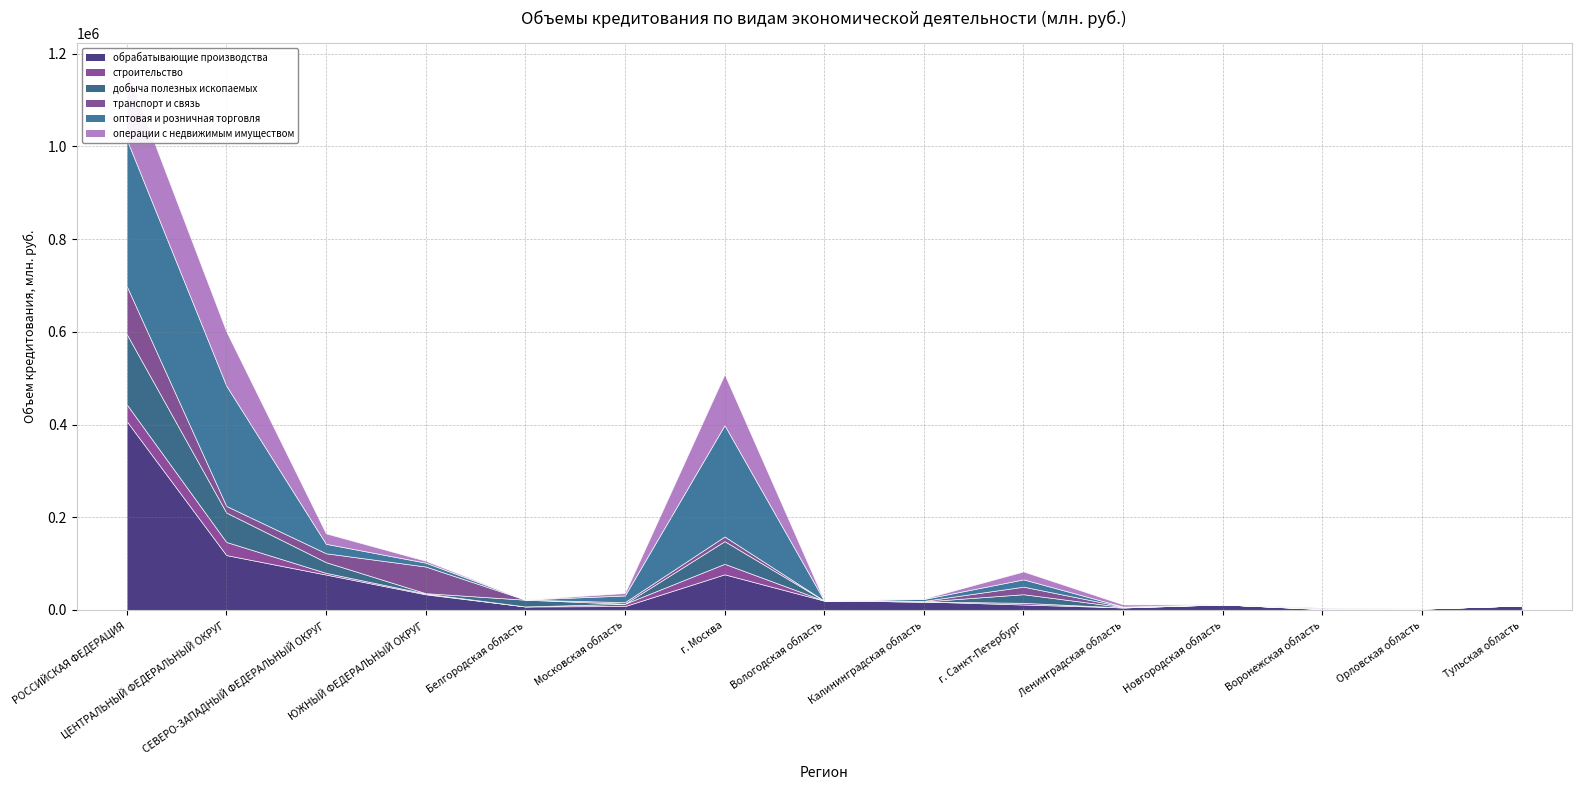

At which category does the chart reach its minimum across all series?

Белгородская область